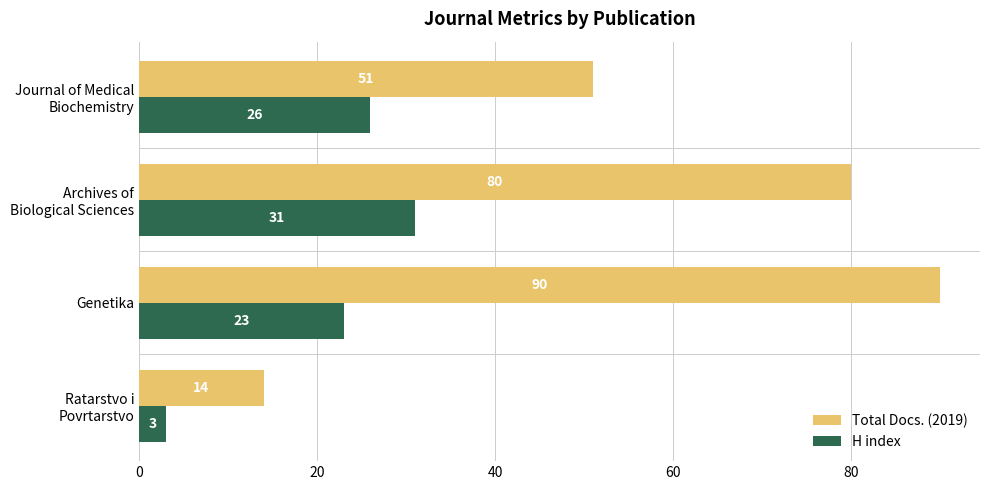

Rank the series by their maximum value, from highest to lowest.

Total Docs. (2019), H index